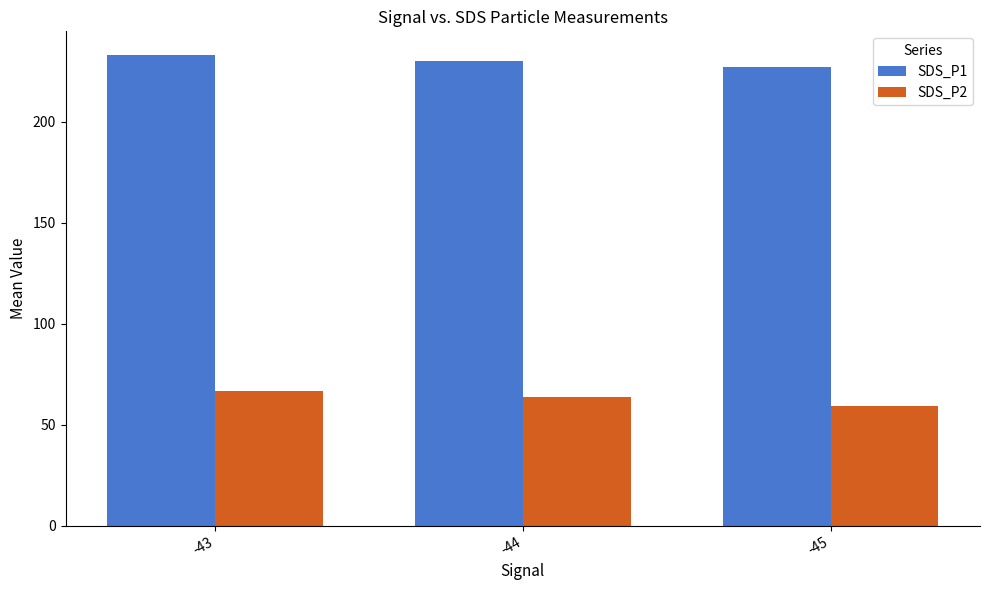

List the series in order of their peak value, lowest first.

SDS_P2, SDS_P1